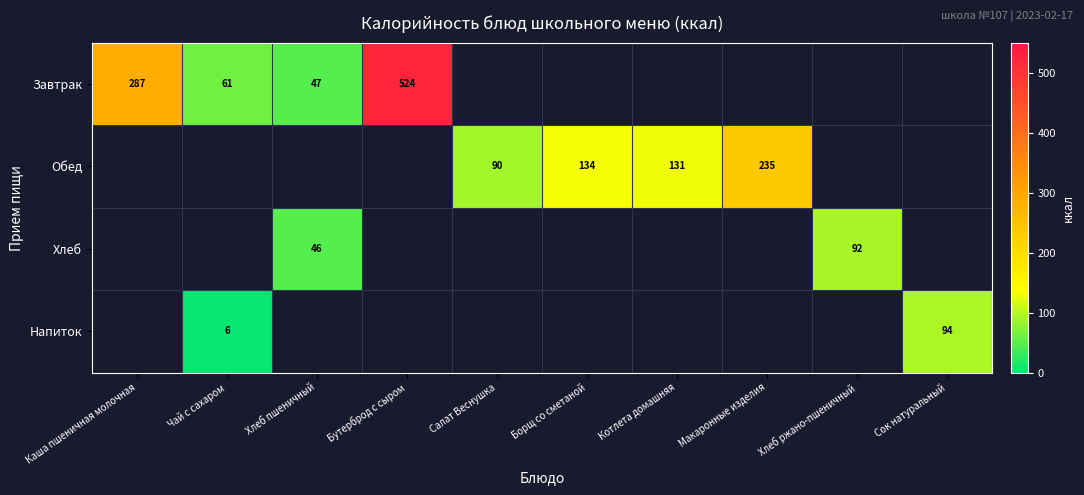

True or false: Завтрак has a value of 395.2 at Каша пшеничная молочная.

False